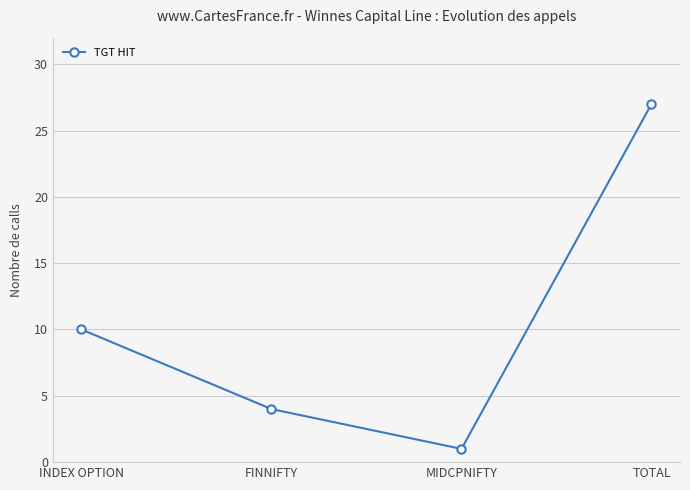

Is it true that the value at FINNIFTY is 4?

True